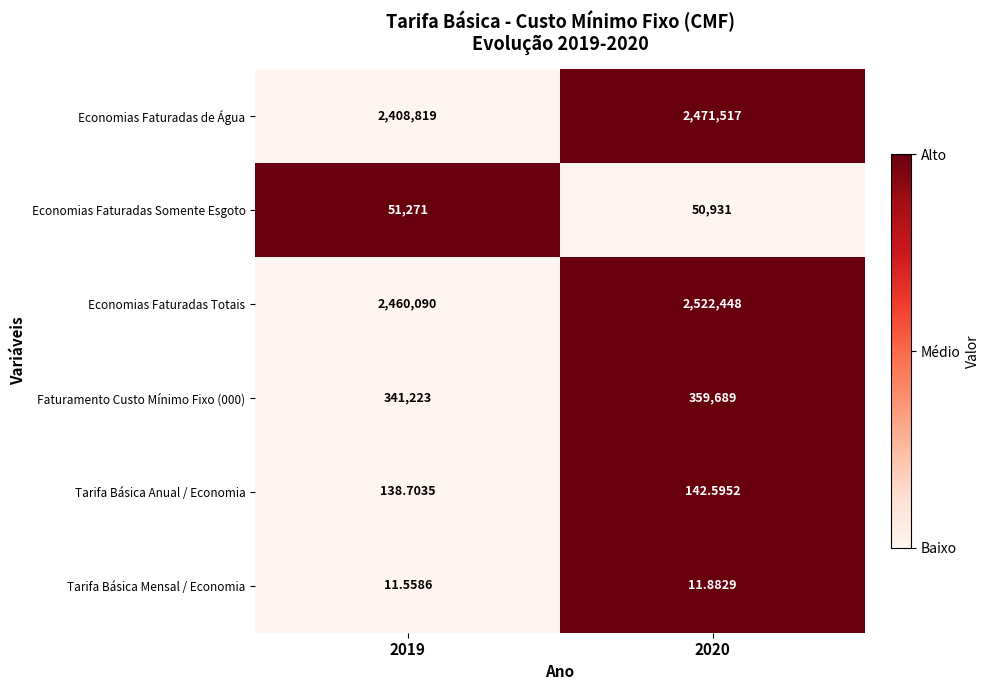

Is the value of Economias Faturadas de Água at 2020 greater than the value of Economias Faturadas Somente Esgoto at 2019?

Yes